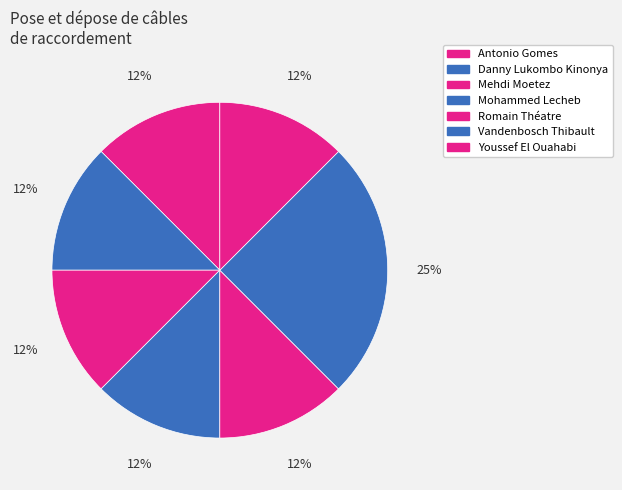

Is there any slice that represents more than half of the pie?

No